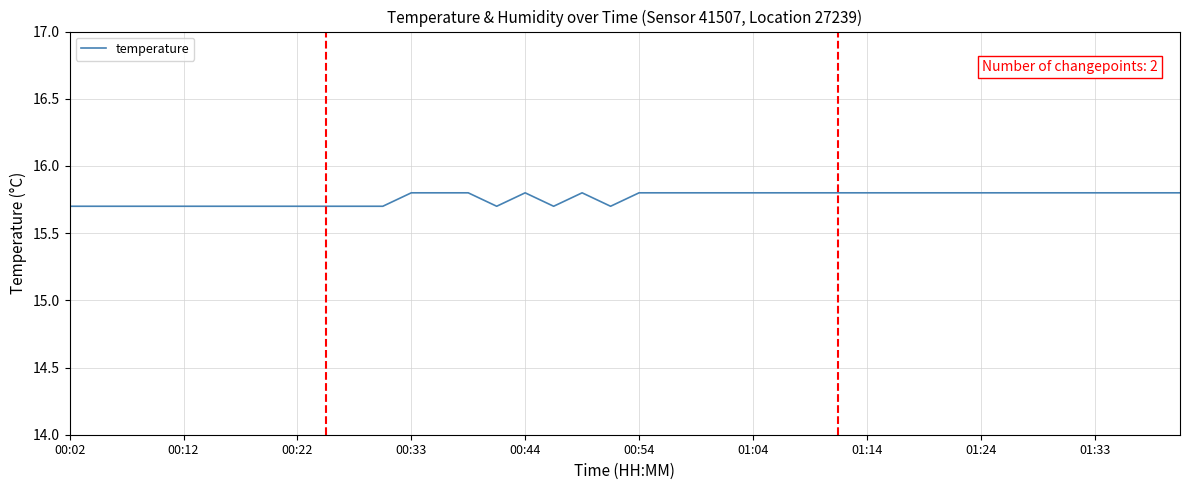

What is the maximum value shown in the chart?

15.8